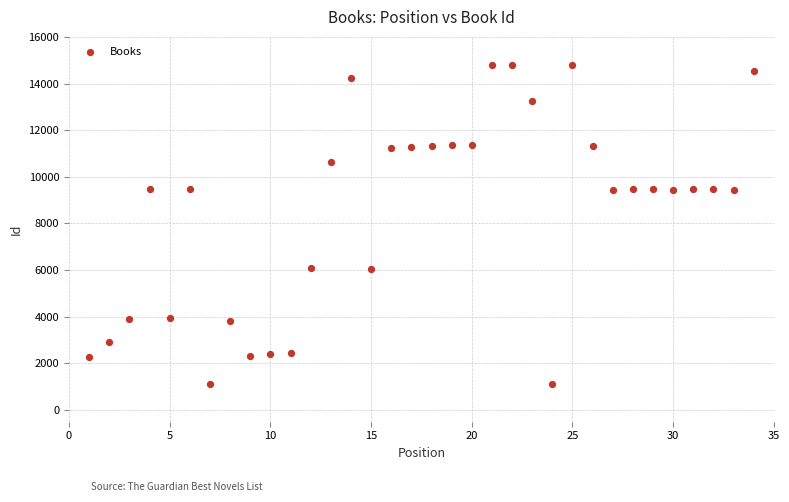

What is the range of Y values (max minus min)?

13684